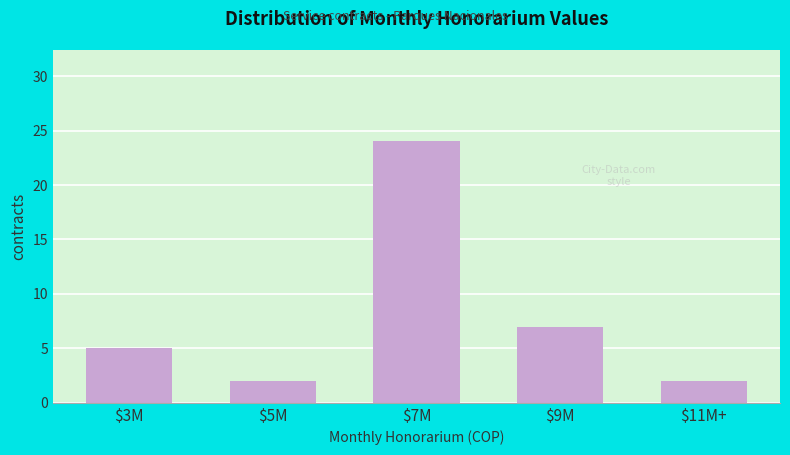

Reading left to right, what are all the values shown in this chart?

5	2	24	7	2